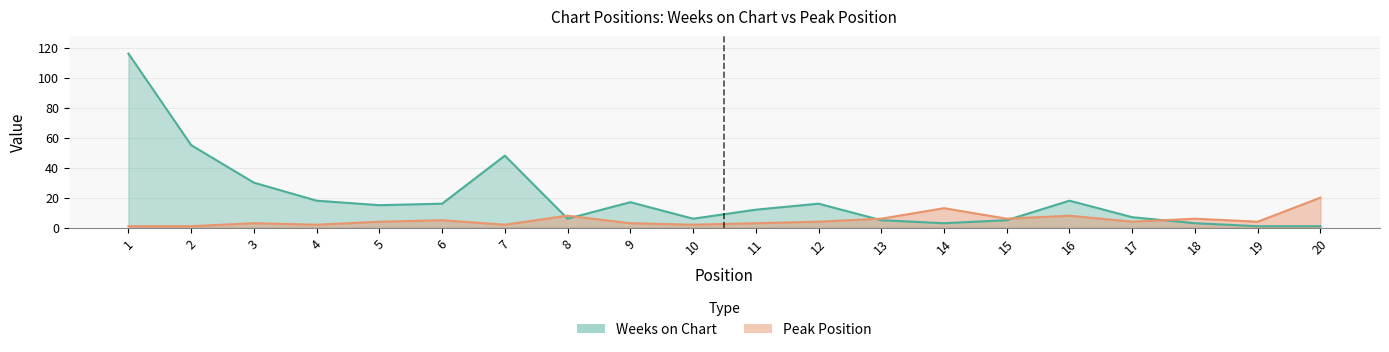

What is the maximum value for Peak Position?

20